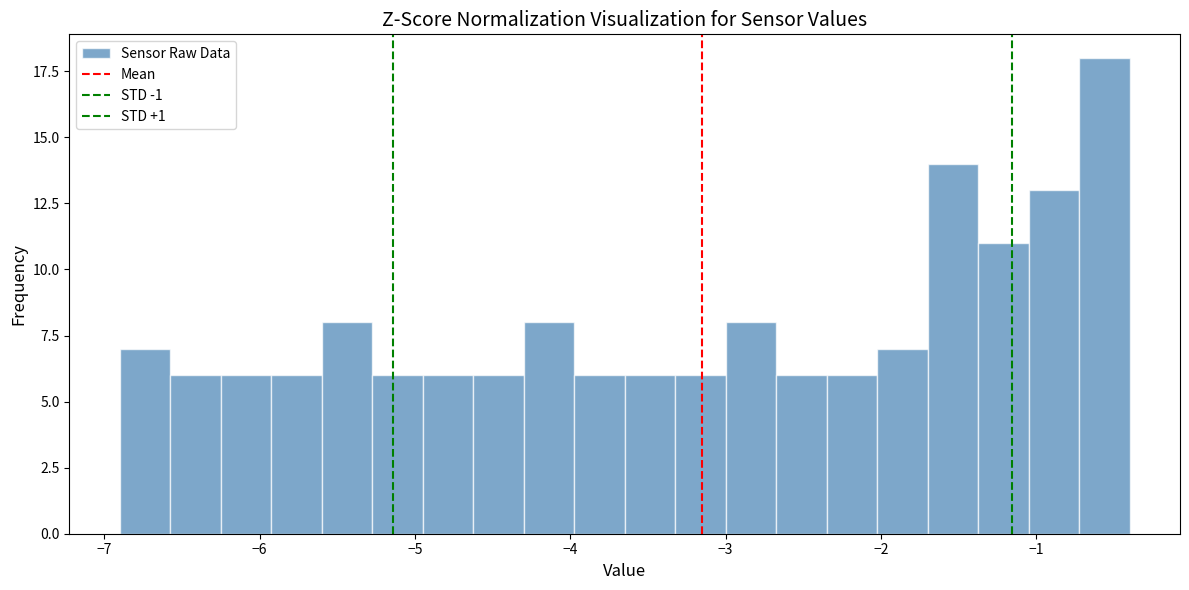

Around what value on the x-axis is the tallest bar? Give the approximate position of its centre, as read against the axis.

-0.6